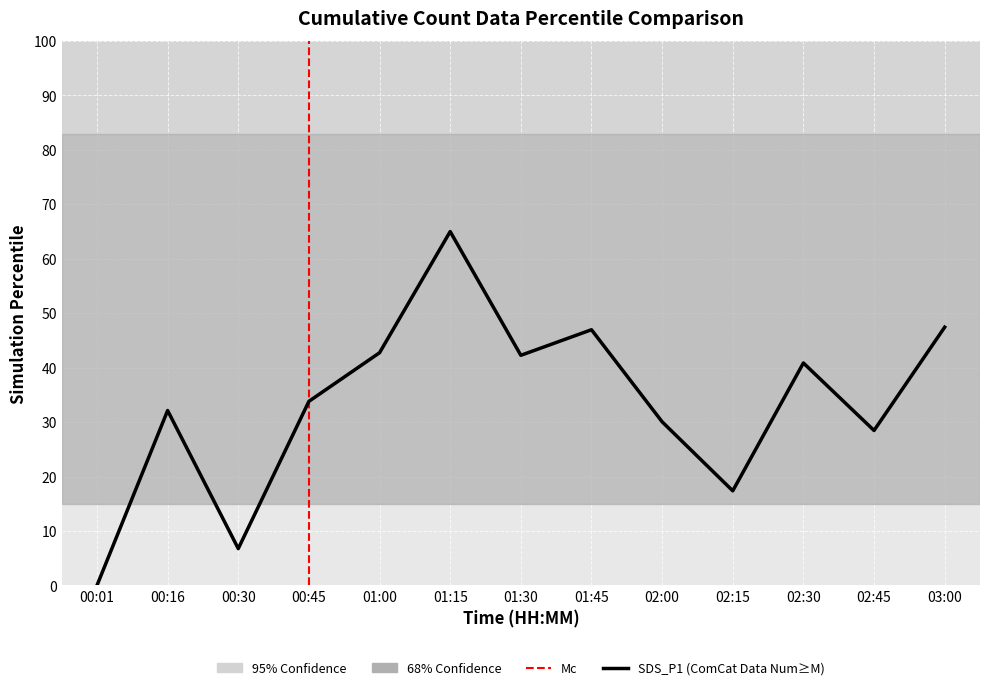

Which label corresponds to the largest value in the chart?

01:15